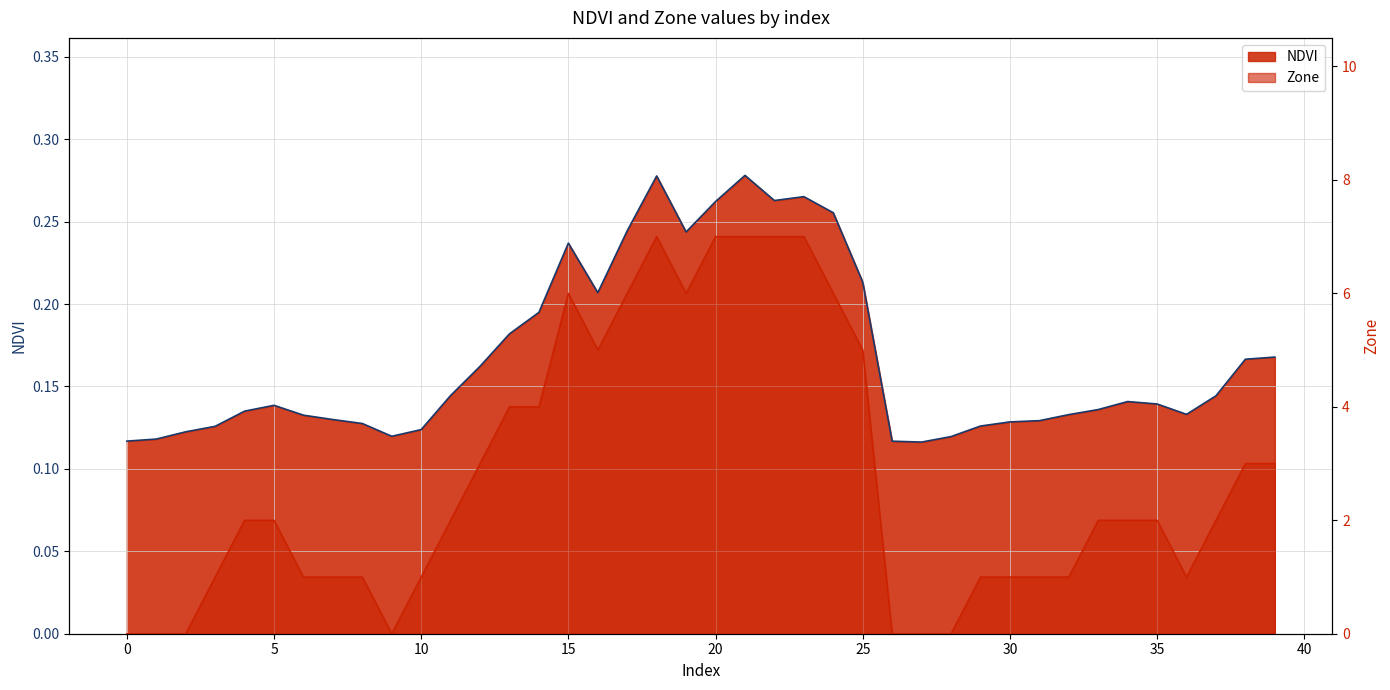

How many lines are shown in the chart?

2